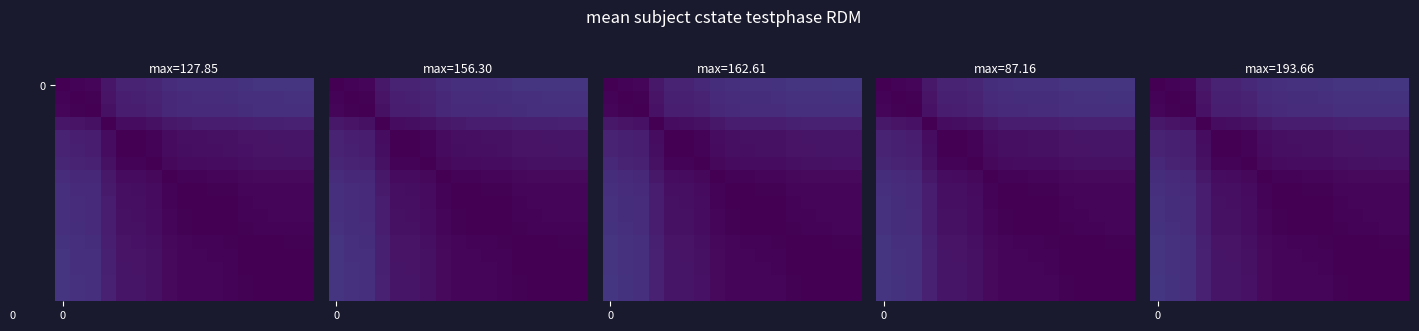

What is the spread (max minus min) of values at 1?

28.1